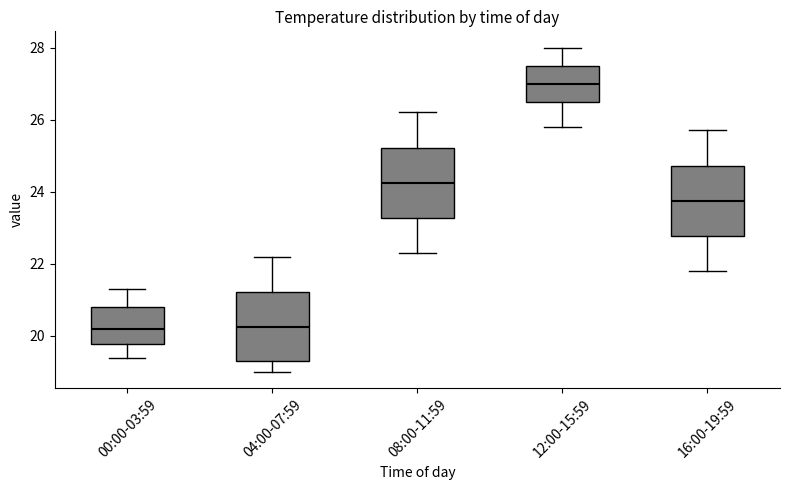

Where does the upper whisker of the box for 16:00-19:59 end on the y-axis? The values are not printed on the chart, so give them approximately, as read against the axis.

25.8